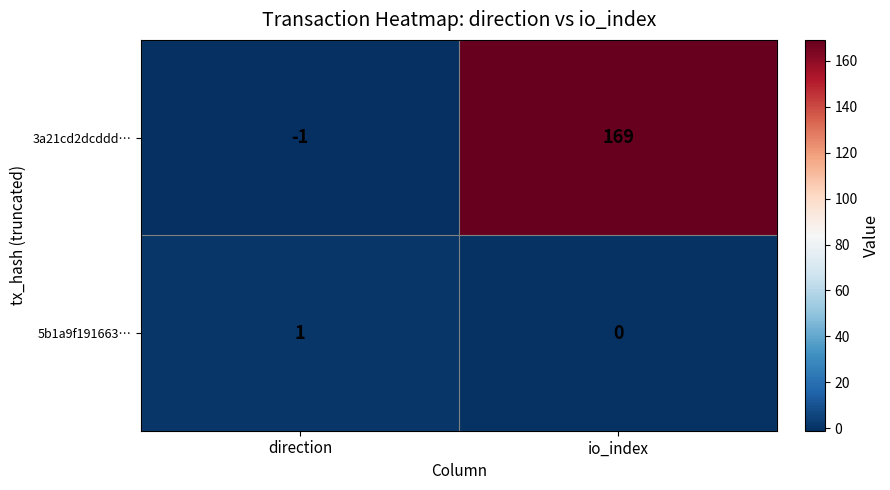

True or false: 3a21cd2dcddd… has a value of -1 at direction.

True